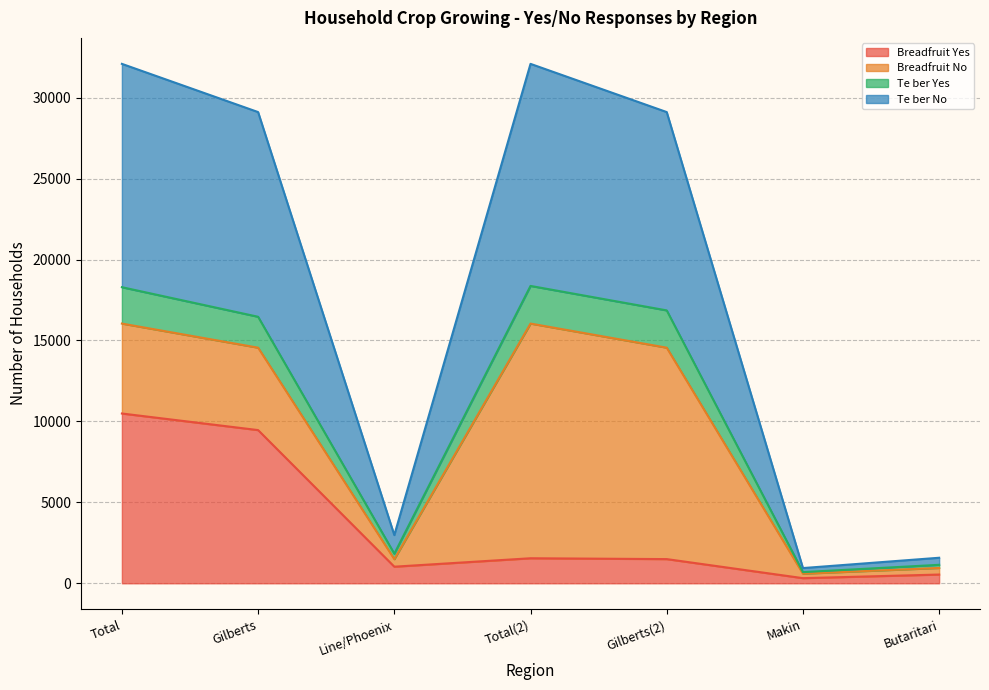

At how many categories does at least one series exceed 18453?

4